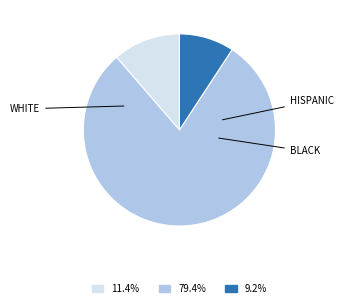

Does any single category account for the majority?

Yes